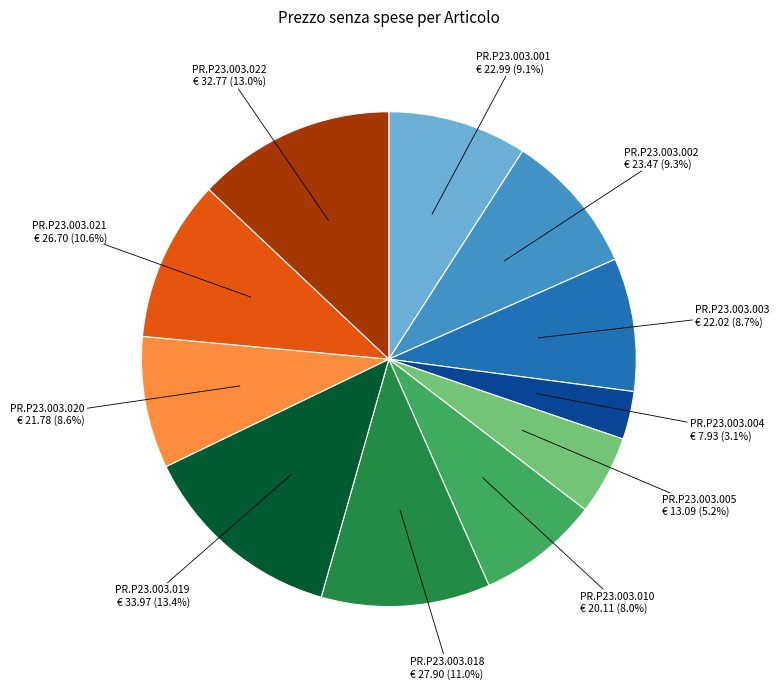

How many slices are in this pie chart?

11